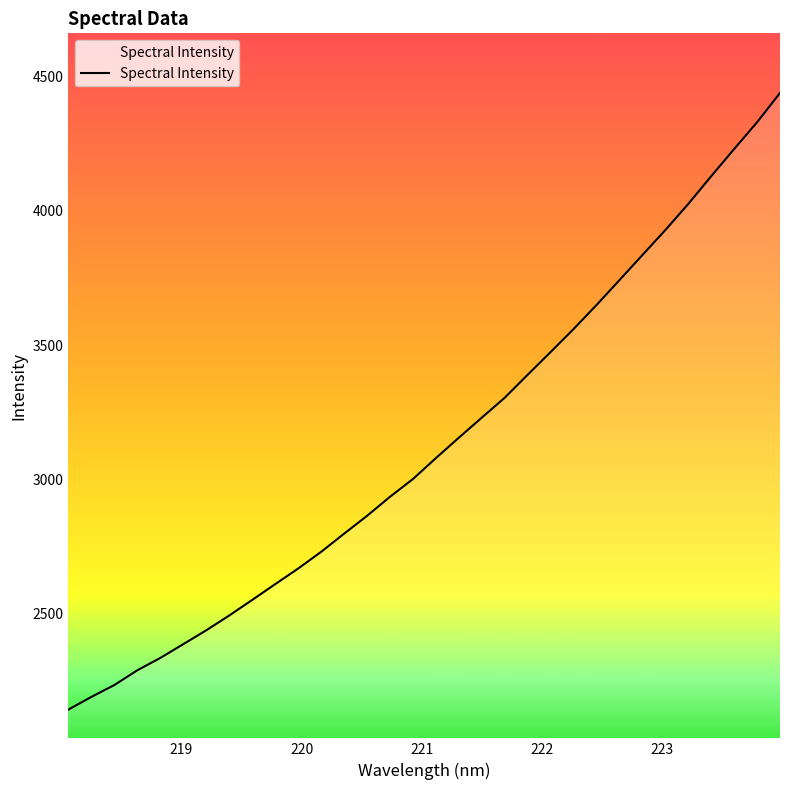

What is the smallest value displayed?

2143.6